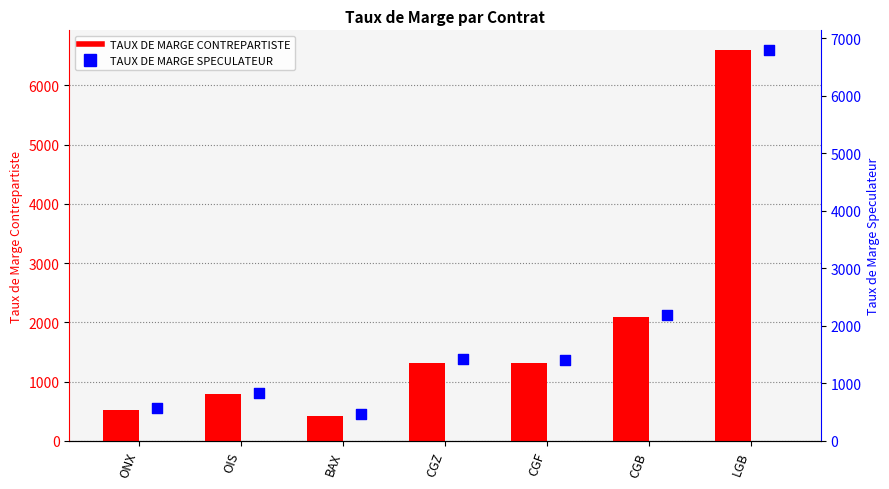

What is the total value across all series at CGF?

2728